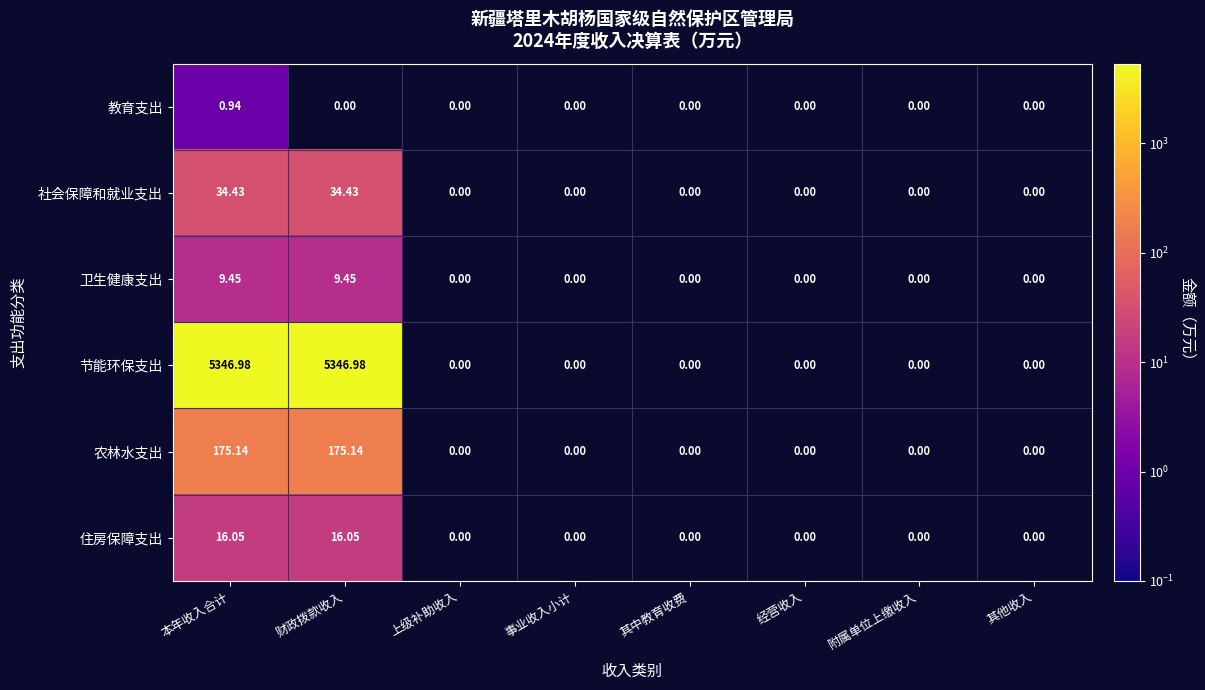

Rank the series by their maximum value, from highest to lowest.

节能环保支出, 农林水支出, 社会保障和就业支出, 住房保障支出, 卫生健康支出, 教育支出